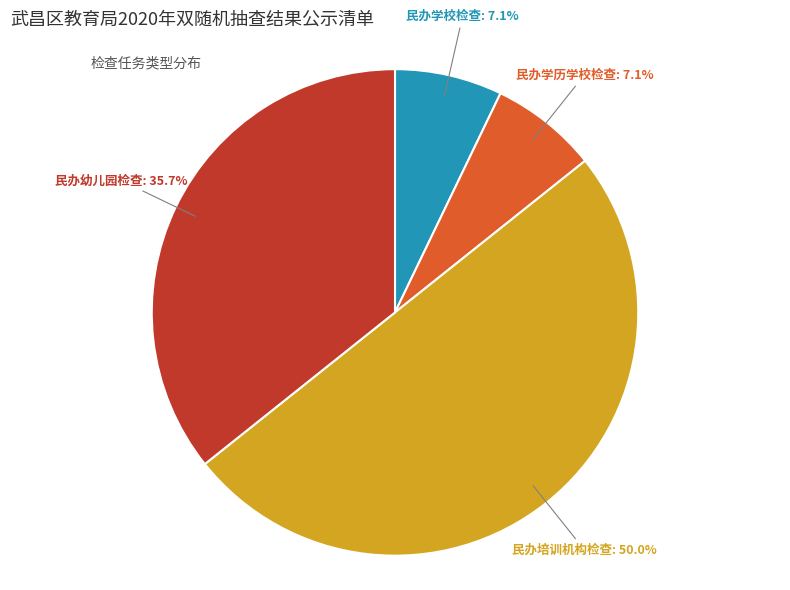

Which slice is the largest?

民办培训机构检查